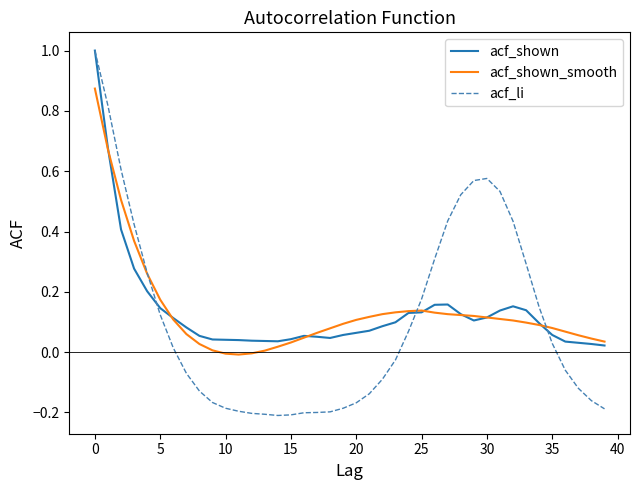

Which series has the widest spread of values?

acf_li